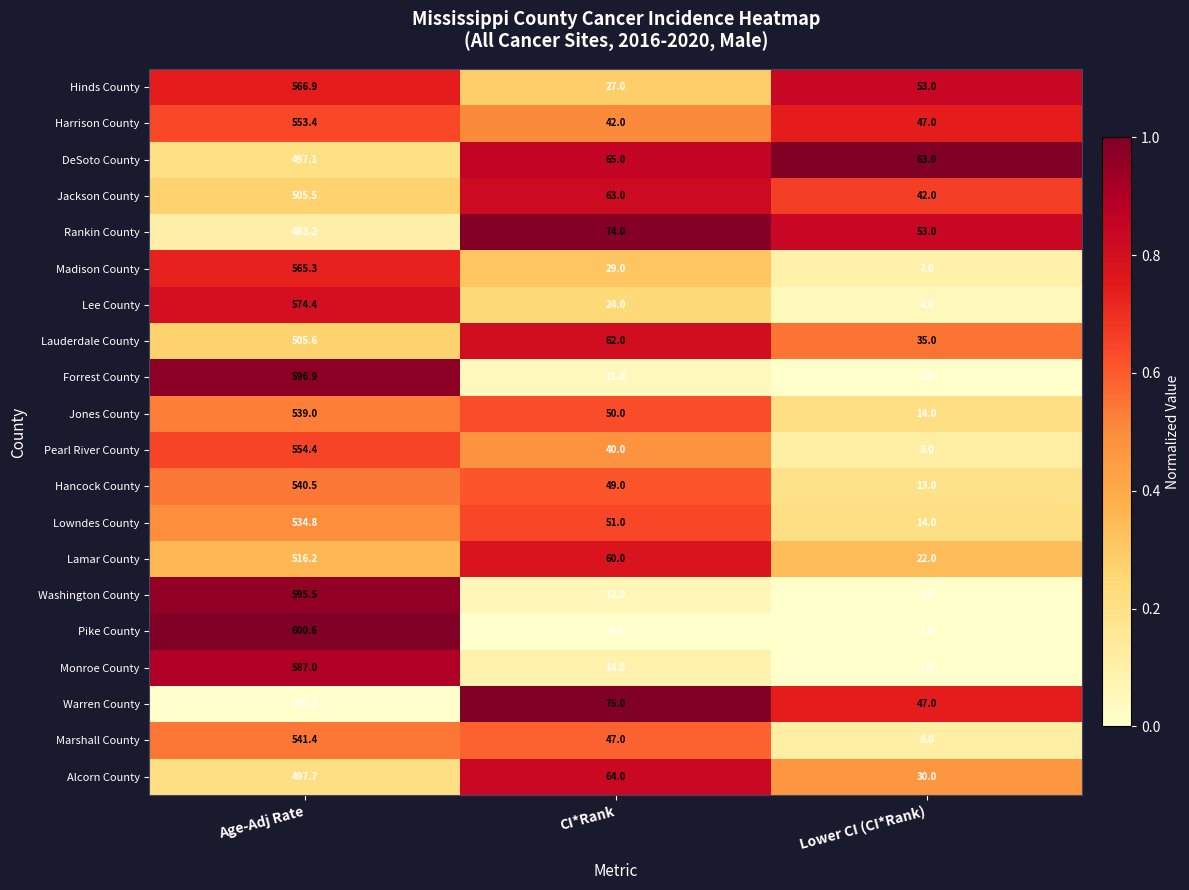

What is the minimum value for Jones County?

14.0